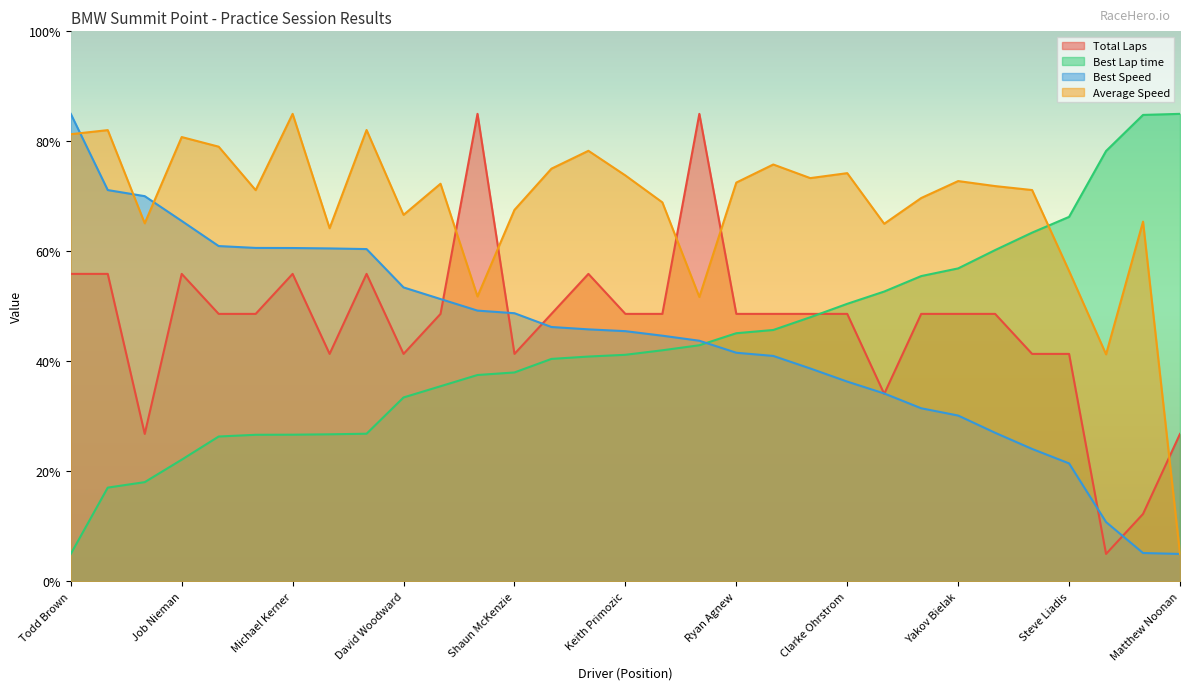

How many intersections are there between Best Speed and Total Laps?

7